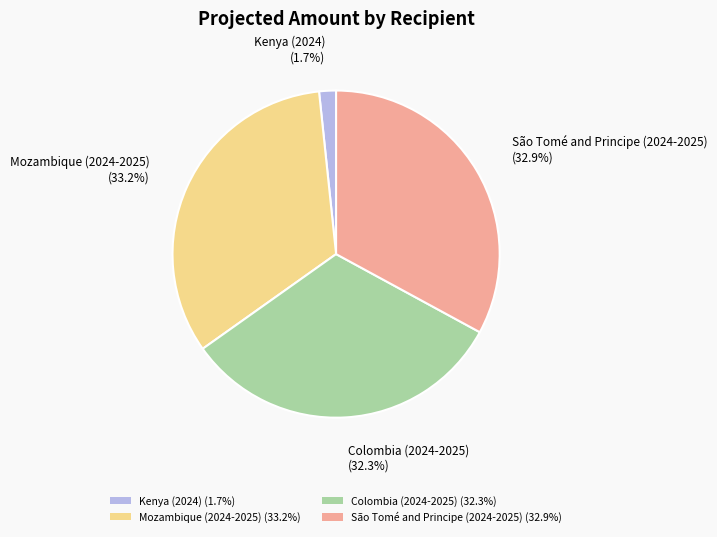

Does any single category account for the majority?

No